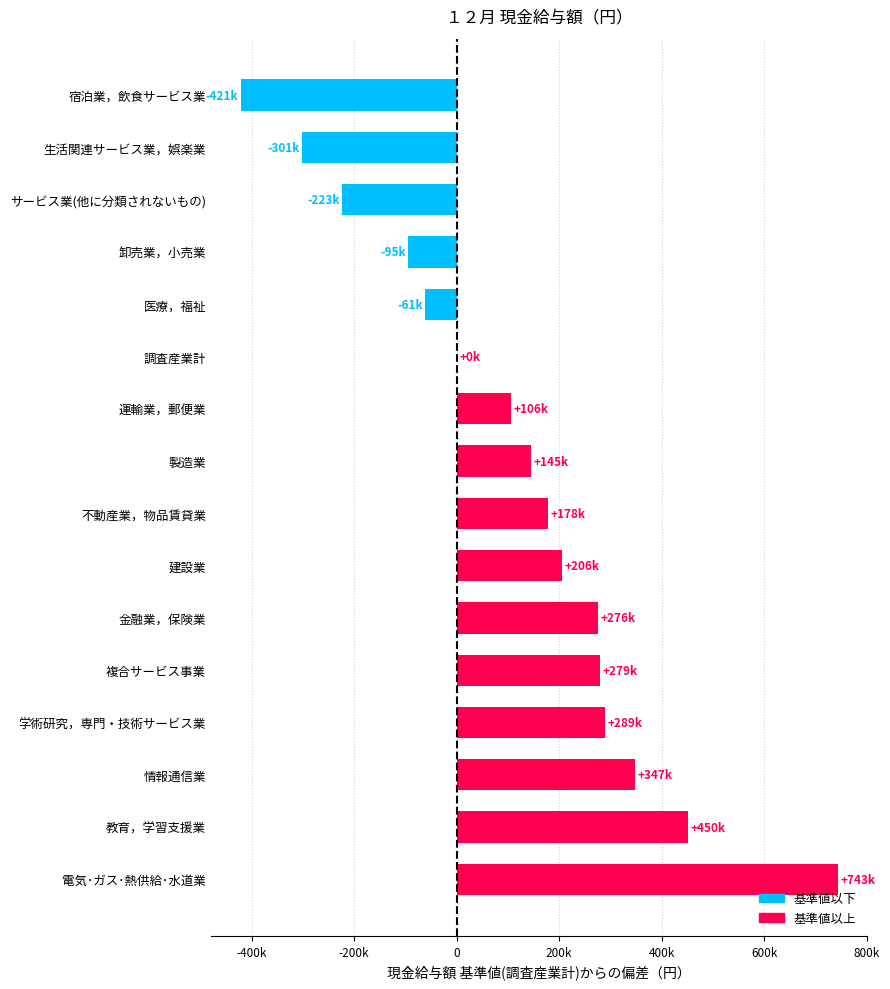

What is the smallest value displayed?

-421129